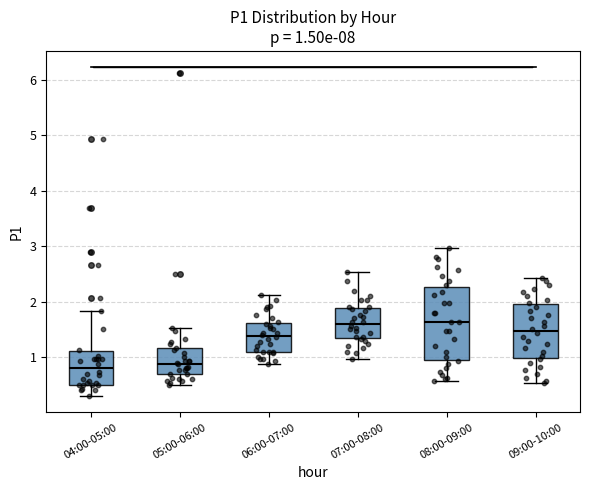

Which box is the tallest, from its lower edge to its upper edge?

08:00-09:00